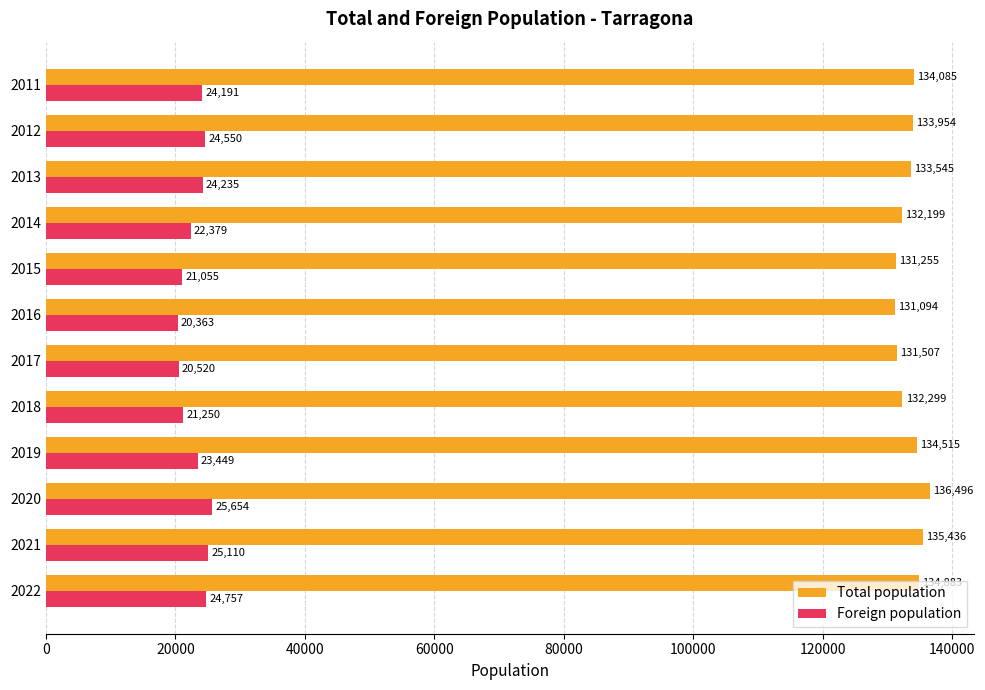

Which label corresponds to the largest value in the chart?

2020